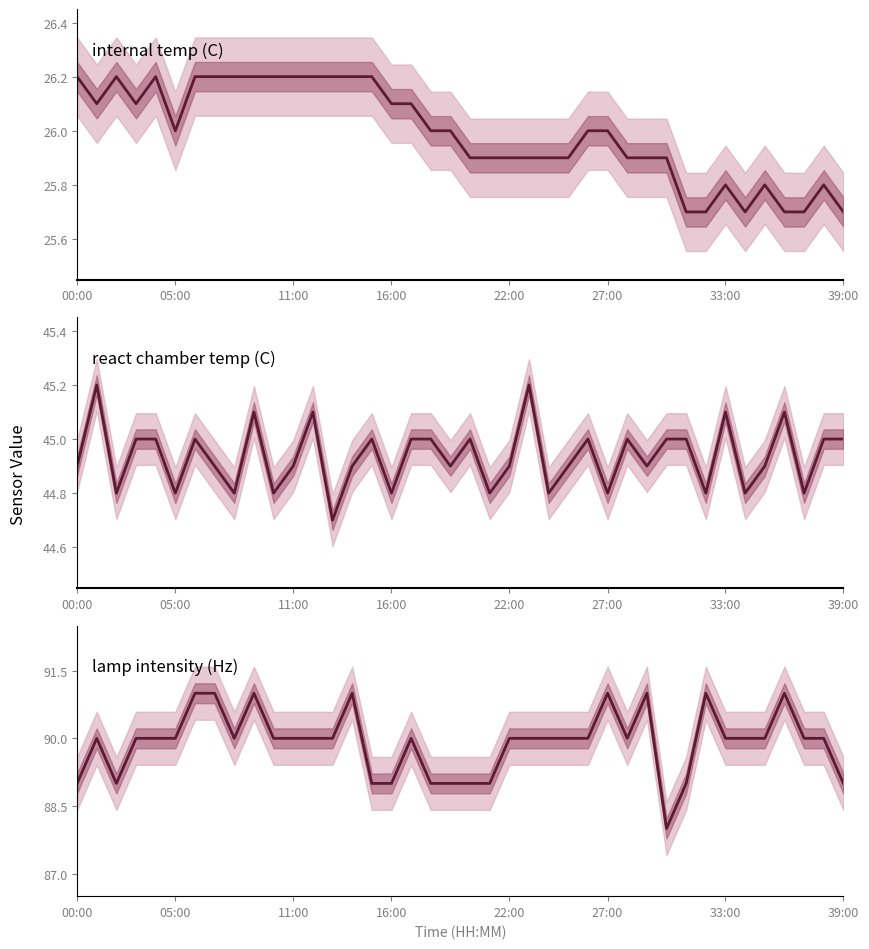

What is the greatest value displayed?

91.0